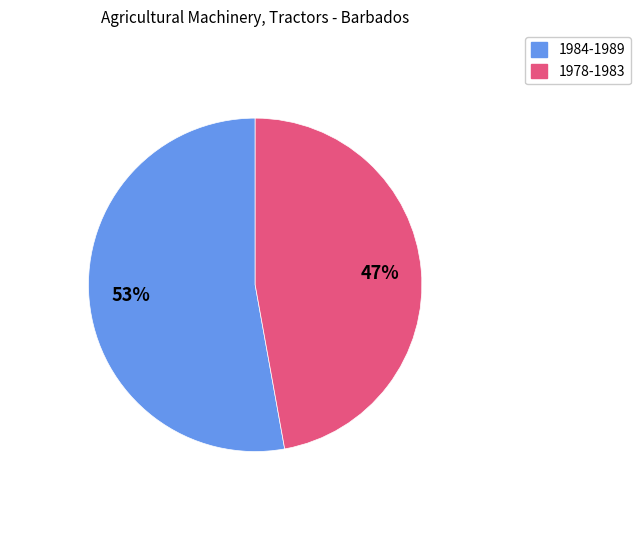

How many segments does this pie chart have?

2